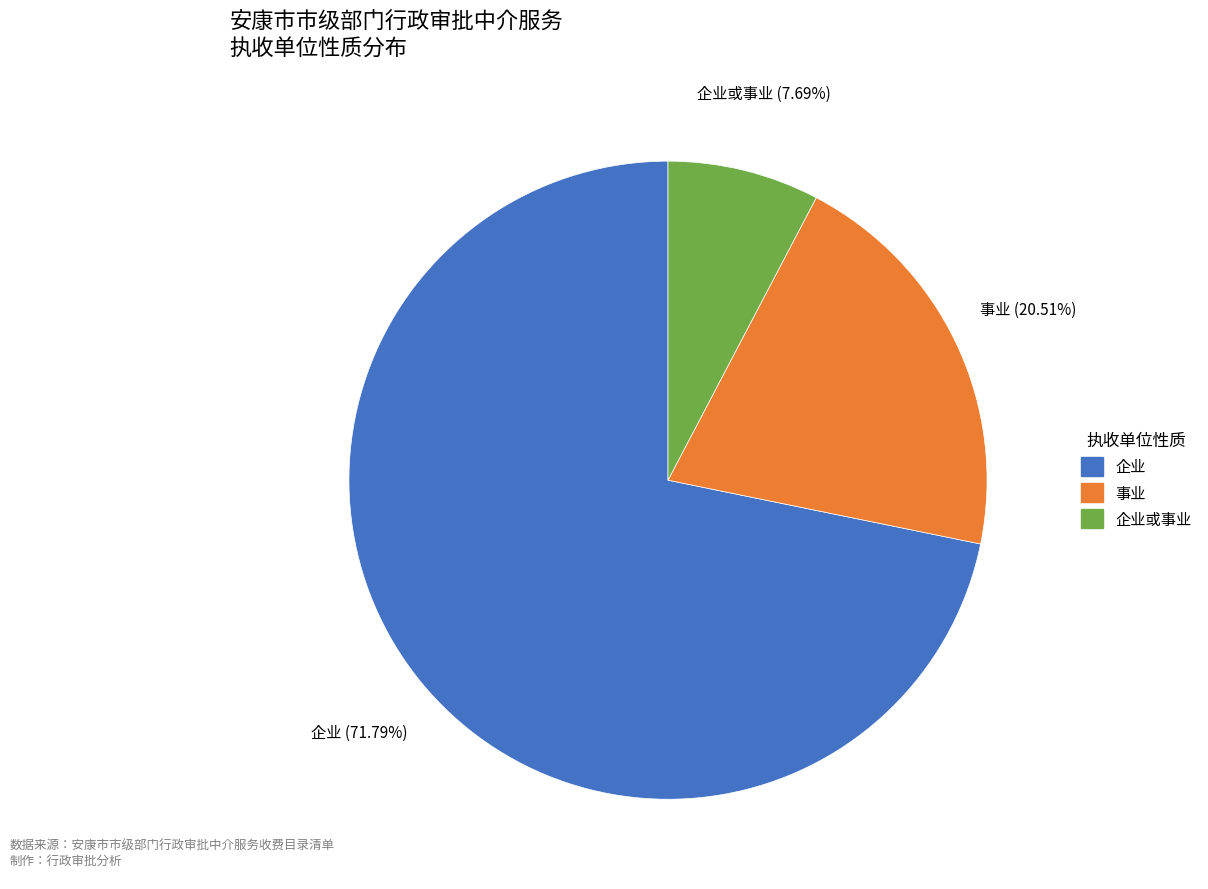

Count the number of slices in the pie.

3